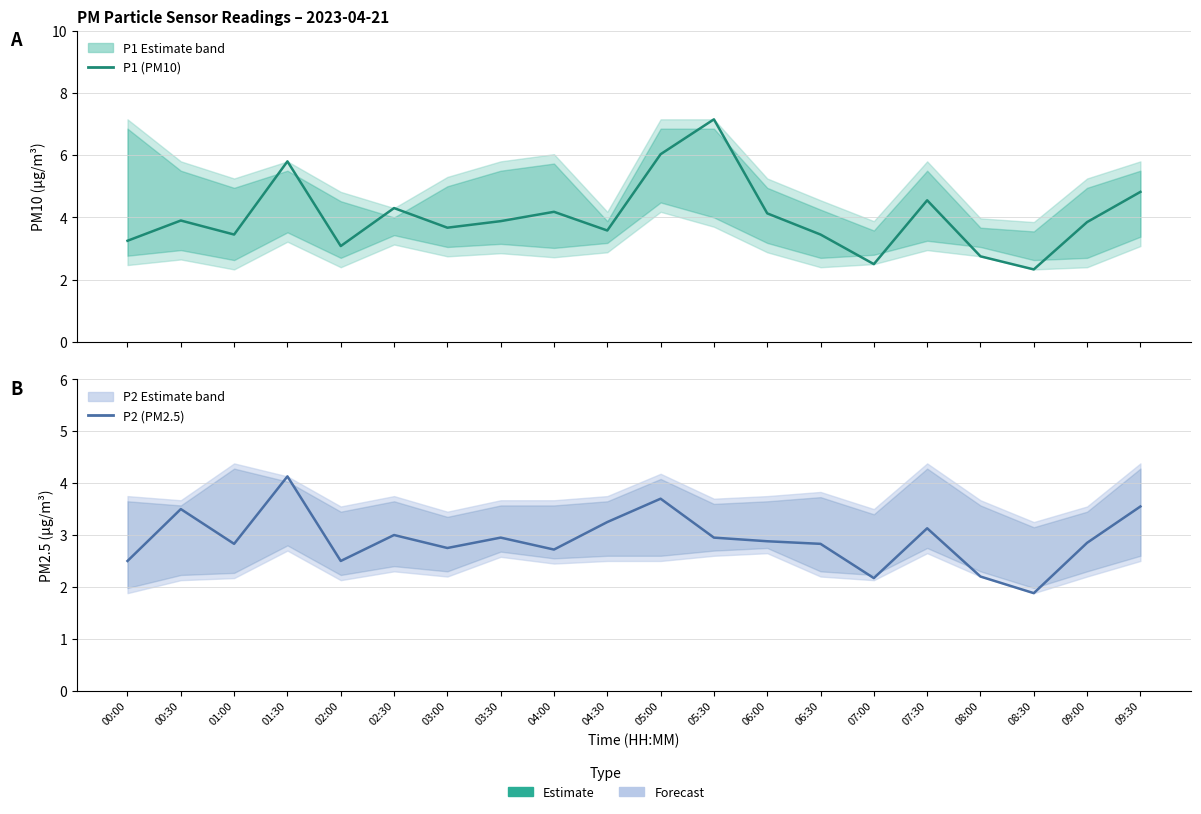

Which series has the largest range (max minus min)?

P1 (PM10)